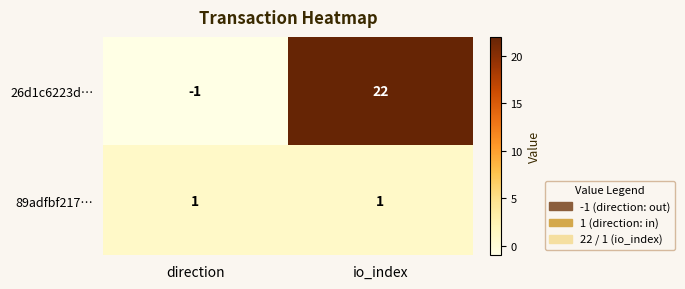

Which series has the largest total across all categories?

26d1c6223d…